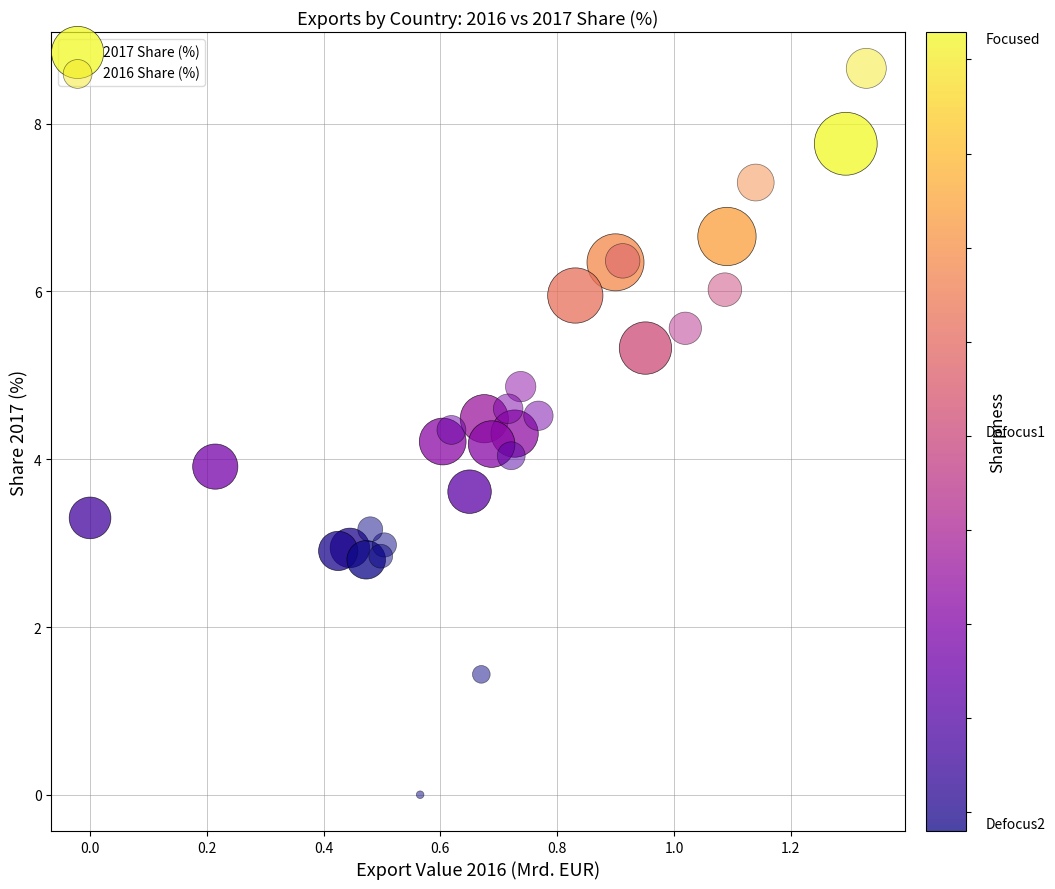

Which series reaches the minimum Y coordinate?

2016 Share (%)